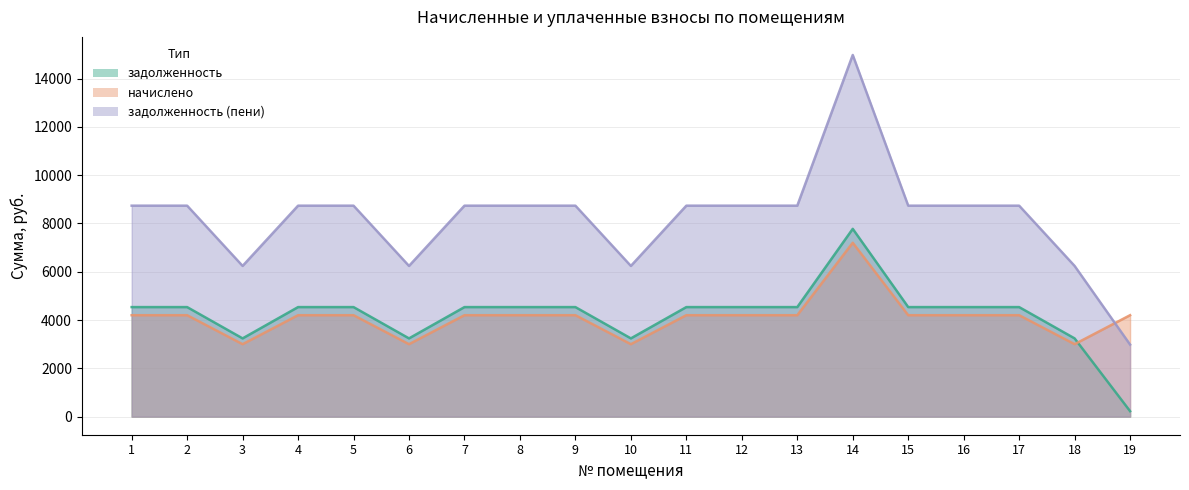

At which category is the sum across all series the highest?

14